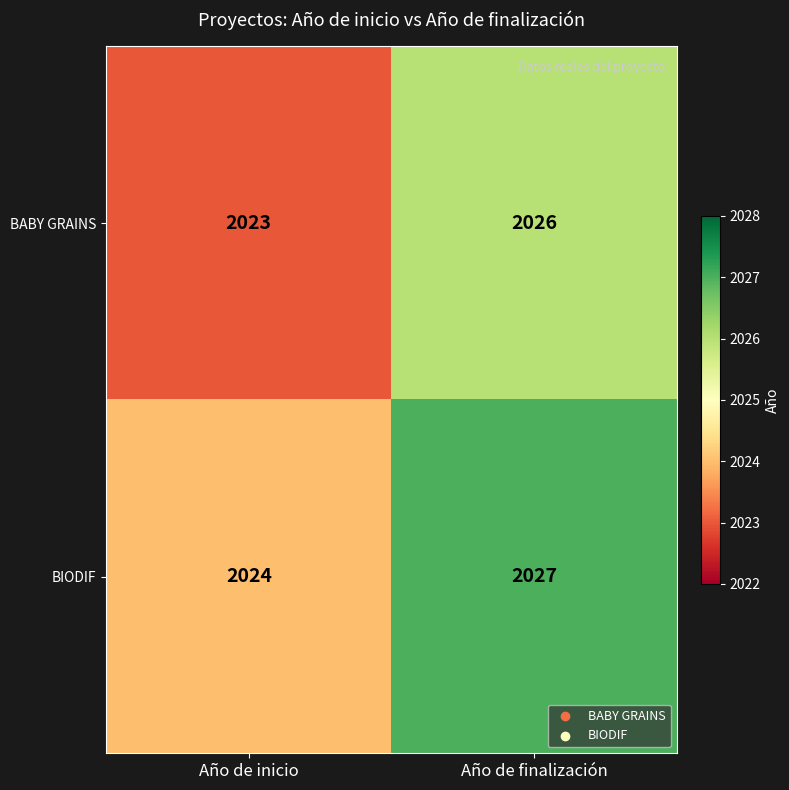

Rank the series at Año de inicio from highest to lowest value.

BIODIF, BABY GRAINS